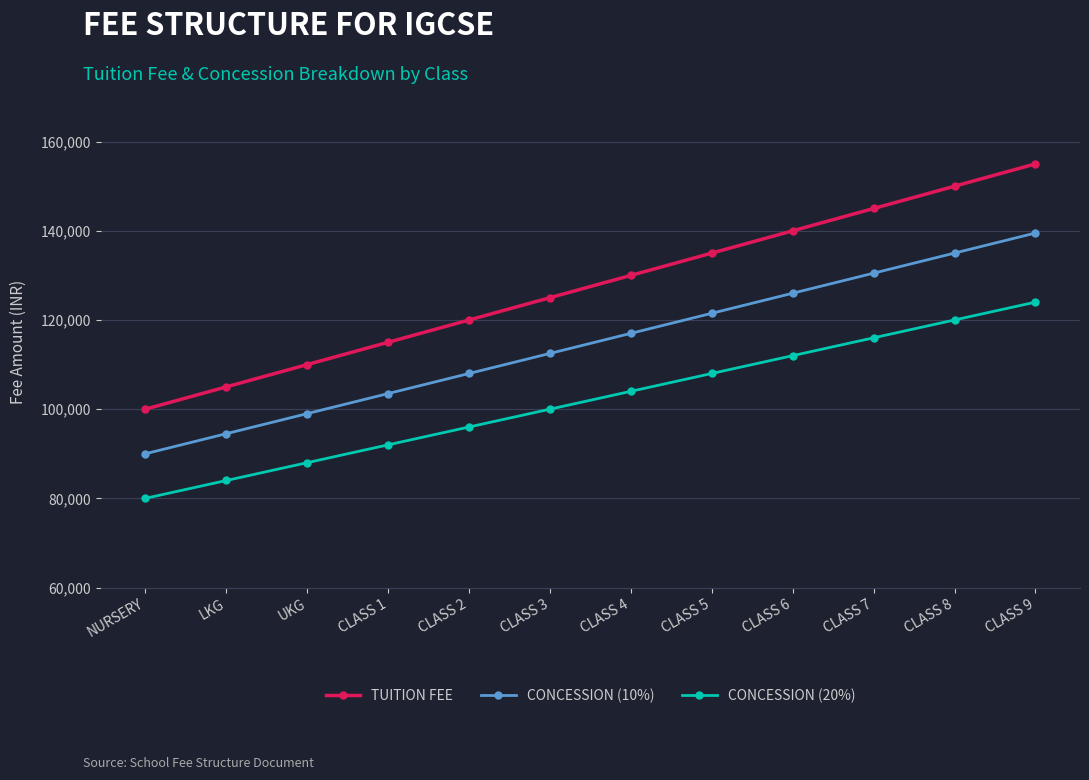

How many series are shown in this chart?

3